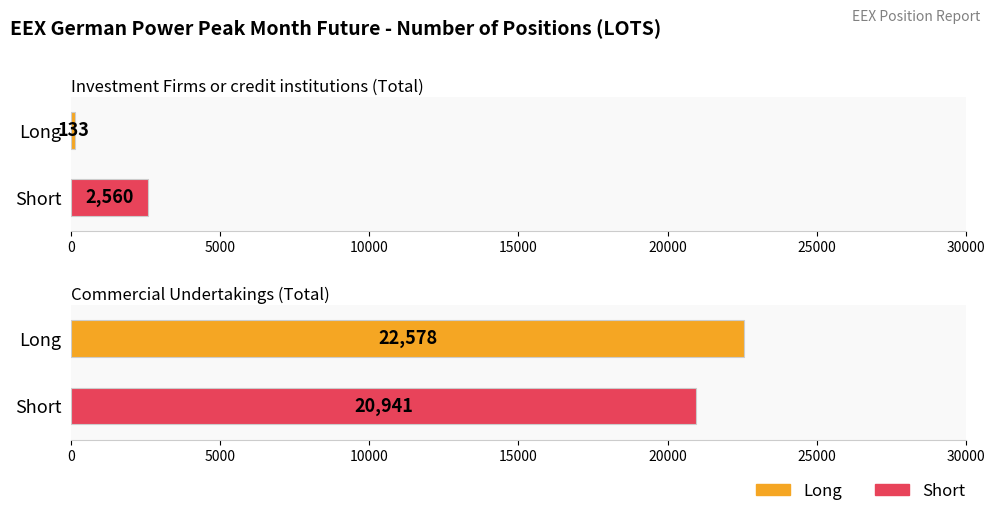

Reading left to right, what are all the values shown in this chart?

Long: 133	22578
Short: 2560	20941